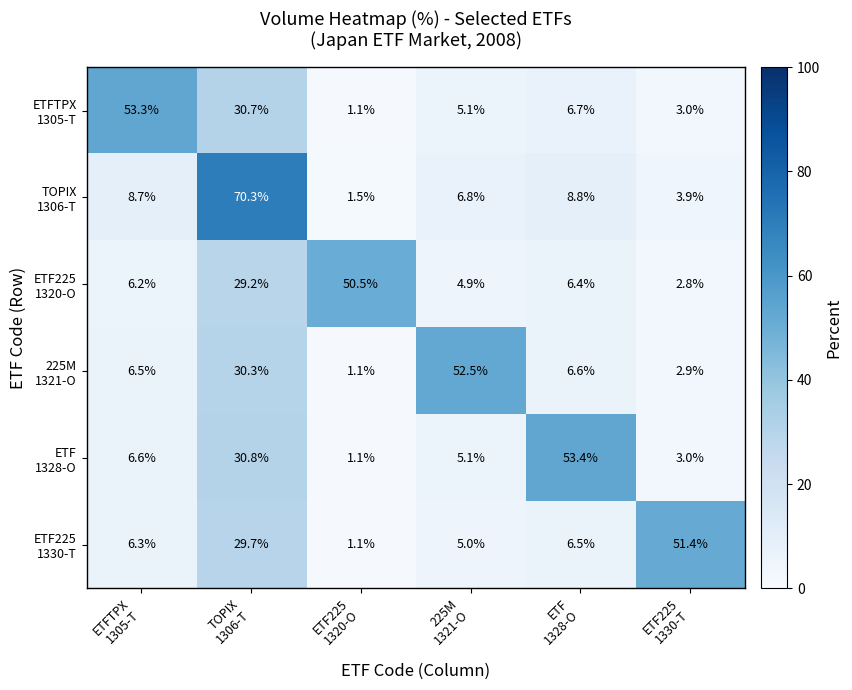

What is the smallest value displayed?

1.1